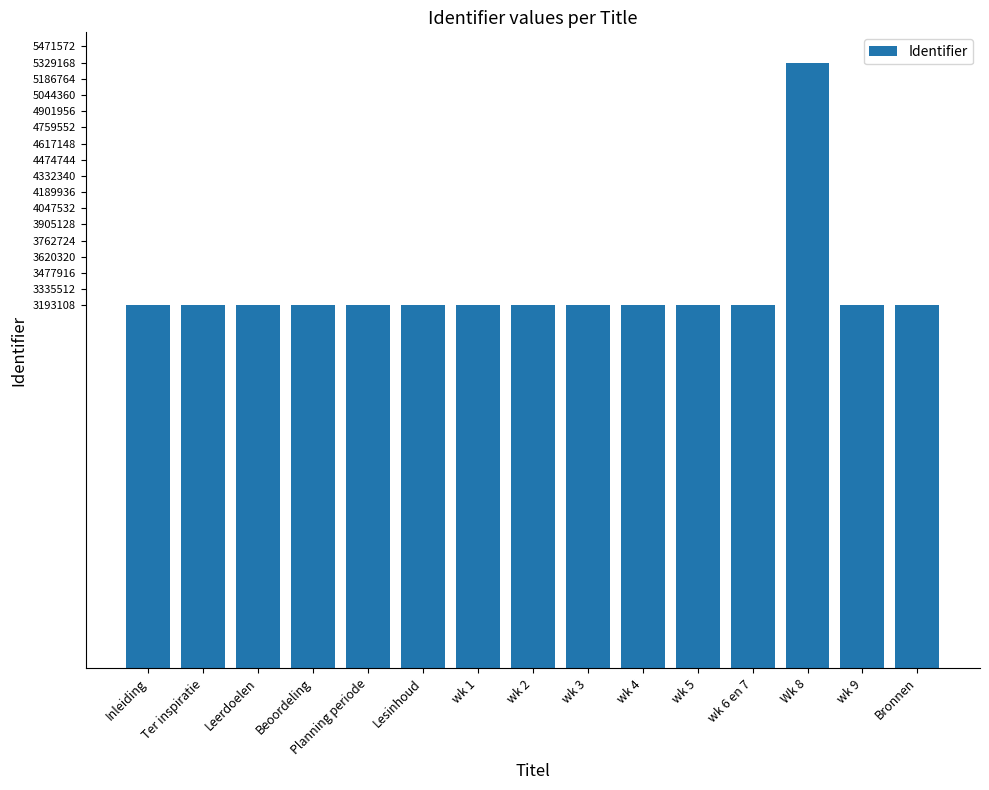

What is the change in value from Planning periode to Lesinhoud?

+3